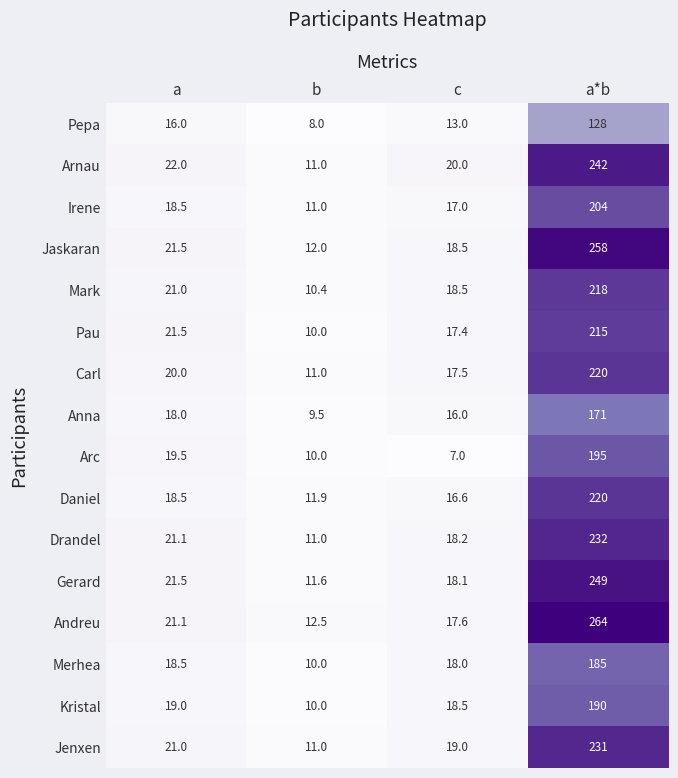

At which label does Gerard first exceed 21?

a